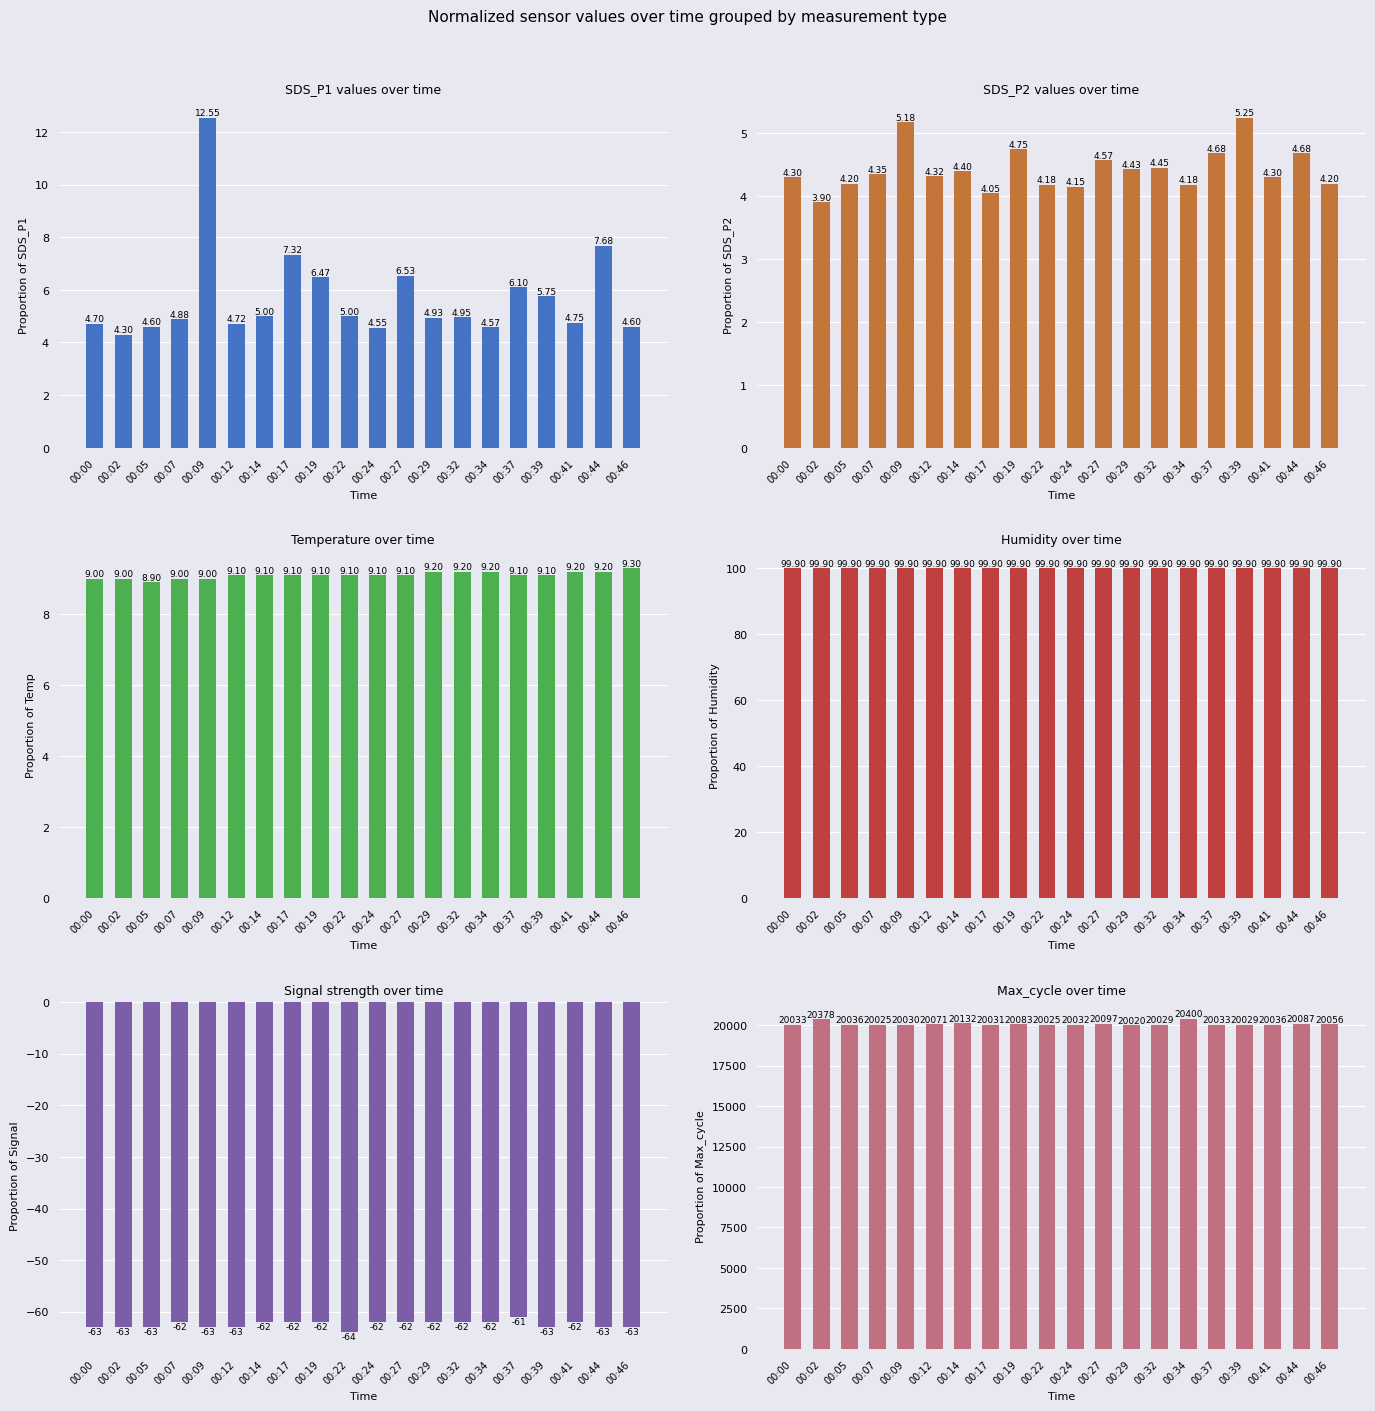

Reading left to right, list all the values displayed in this chart.

SDS_P1: 00:00=4.7	00:02=4.3	00:05=4.6	00:07=4.9	00:09=12.6	00:12=4.7	00:14=5.0	00:17=7.3	00:19=6.5	00:22=5.0	00:24=4.5	00:27=6.5	00:29=4.9	00:32=5.0	00:34=4.6	00:37=6.1	00:39=5.8	00:41=4.8	00:44=7.7	00:46=4.6
SDS_P2: 00:00=4.3	00:02=3.9	00:05=4.2	00:07=4.3	00:09=5.2	00:12=4.3	00:14=4.4	00:17=4.0	00:19=4.8	00:22=4.2	00:24=4.2	00:27=4.6	00:29=4.4	00:32=4.5	00:34=4.2	00:37=4.7	00:39=5.2	00:41=4.3	00:44=4.7	00:46=4.2
Temp: 00:00=9.0	00:02=9.0	00:05=8.9	00:07=9.0	00:09=9.0	00:12=9.1	00:14=9.1	00:17=9.1	00:19=9.1	00:22=9.1	00:24=9.1	00:27=9.1	00:29=9.2	00:32=9.2	00:34=9.2	00:37=9.1	00:39=9.1	00:41=9.2	00:44=9.2	00:46=9.3
Humidity: 00:00=99.9	00:02=99.9	00:05=99.9	00:07=99.9	00:09=99.9	00:12=99.9	00:14=99.9	00:17=99.9	00:19=99.9	00:22=99.9	00:24=99.9	00:27=99.9	00:29=99.9	00:32=99.9	00:34=99.9	00:37=99.9	00:39=99.9	00:41=99.9	00:44=99.9	00:46=99.9
Signal: 00:00=-63.0	00:02=-63.0	00:05=-63.0	00:07=-62.0	00:09=-63.0	00:12=-63.0	00:14=-62.0	00:17=-62.0	00:19=-62.0	00:22=-64.0	00:24=-62.0	00:27=-62.0	00:29=-62.0	00:32=-62.0	00:34=-62.0	00:37=-61.0	00:39=-63.0	00:41=-62.0	00:44=-63.0	00:46=-63.0
Max_cycle: 00:00=20033.0	00:02=20378.0	00:05=20036.0	00:07=20025.0	00:09=20030.0	00:12=20071.0	00:14=20132.0	00:17=20031.0	00:19=20083.0	00:22=20025.0	00:24=20032.0	00:27=20097.0	00:29=20020.0	00:32=20029.0	00:34=20400.0	00:37=20033.0	00:39=20029.0	00:41=20036.0	00:44=20087.0	00:46=20056.0